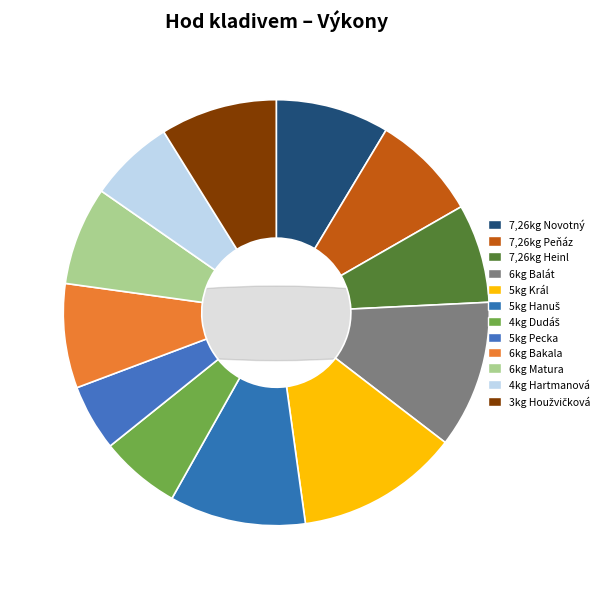

Is there any slice that represents more than half of the pie?

No